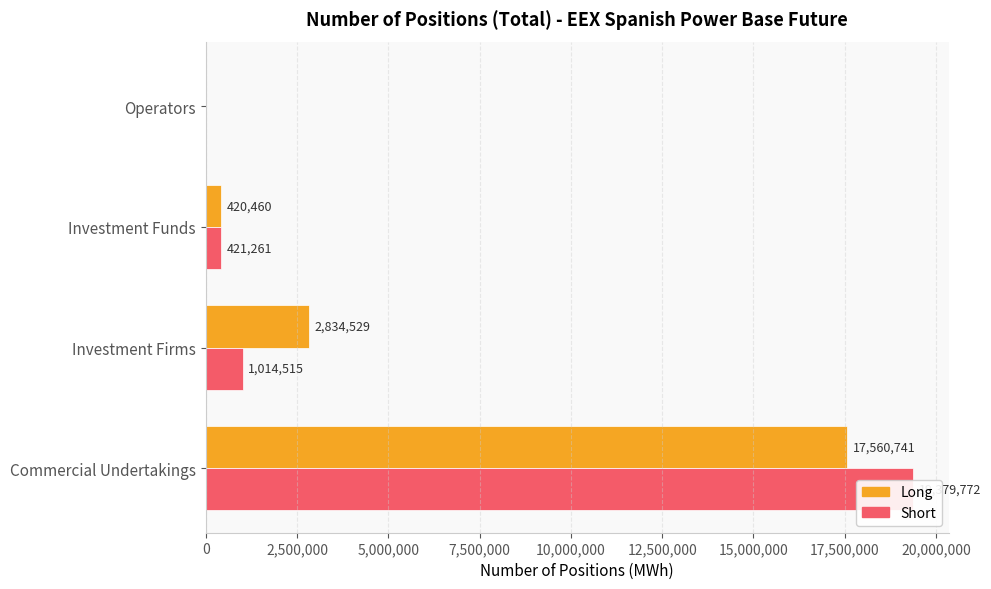

Count the number of categories in the chart.

4